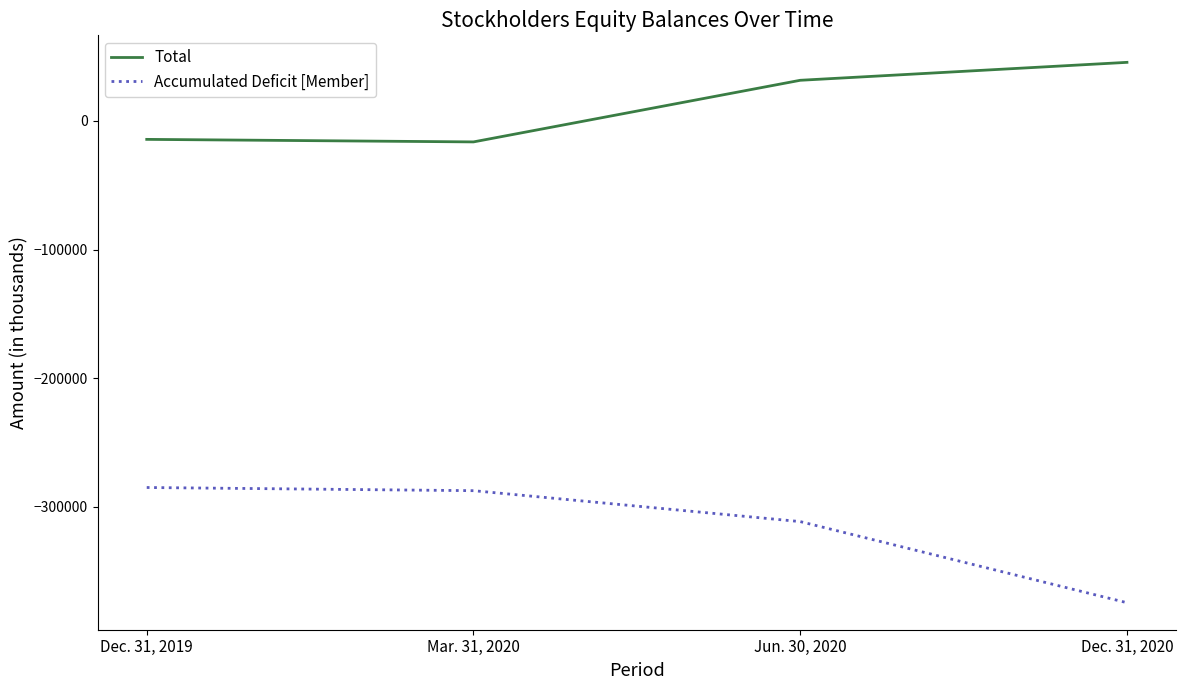

Does the chart display data point markers on the line(s)?

No